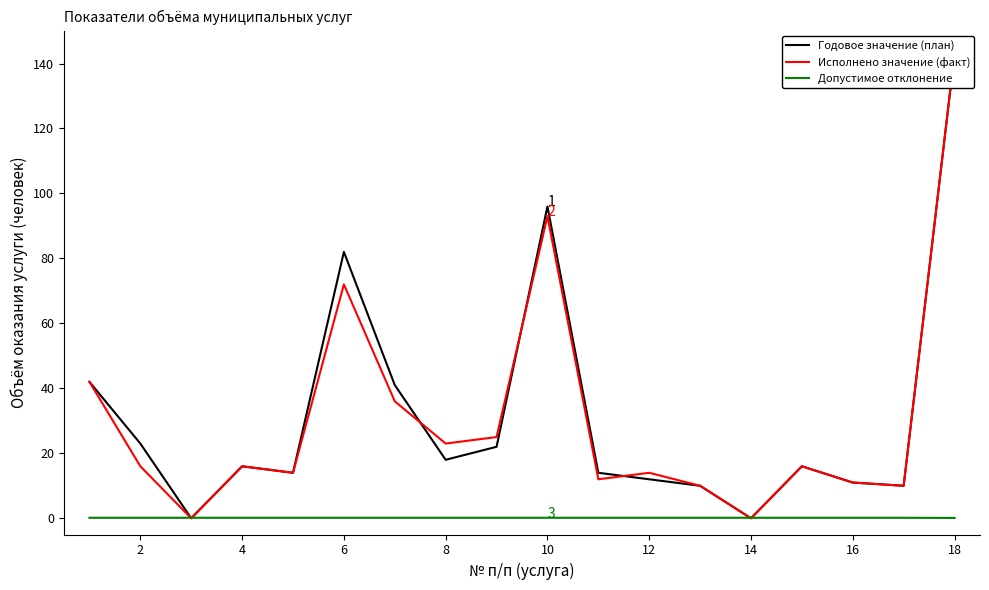

Rank the series at 8 from highest to lowest value.

Исполнено значение (факт), Годовое значение (план), Допустимое отклонение